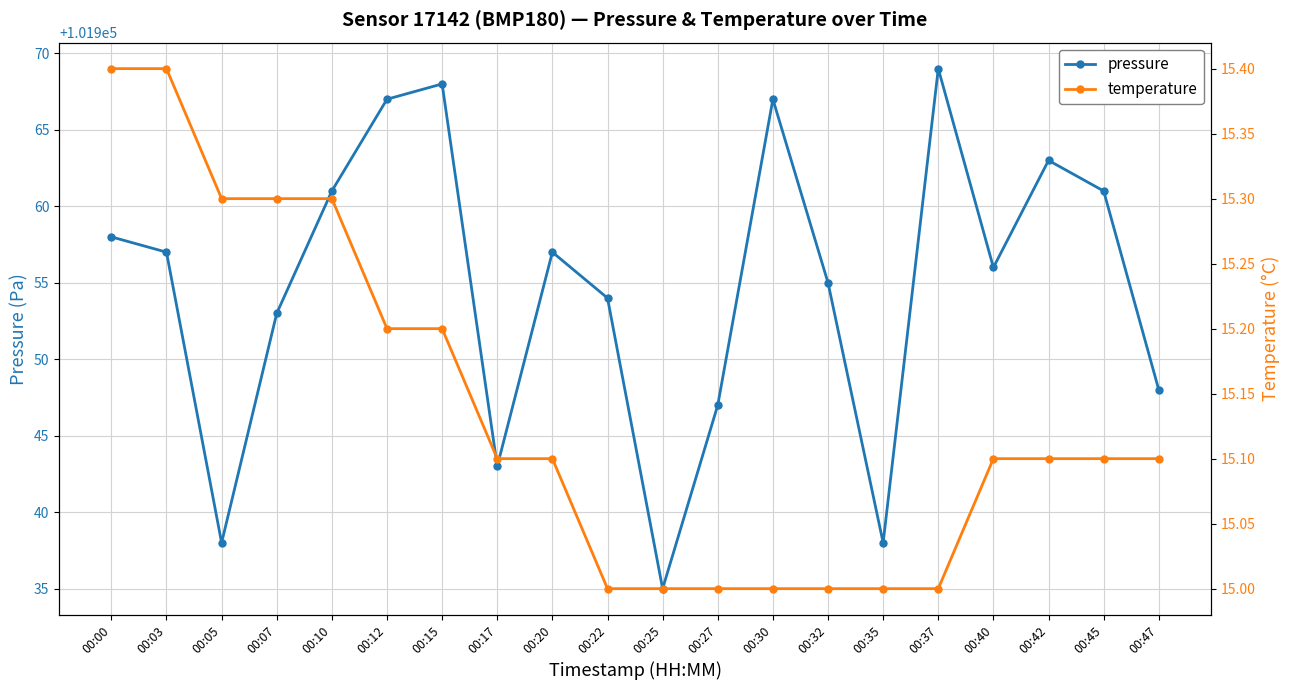

How many lines are shown in the chart?

2